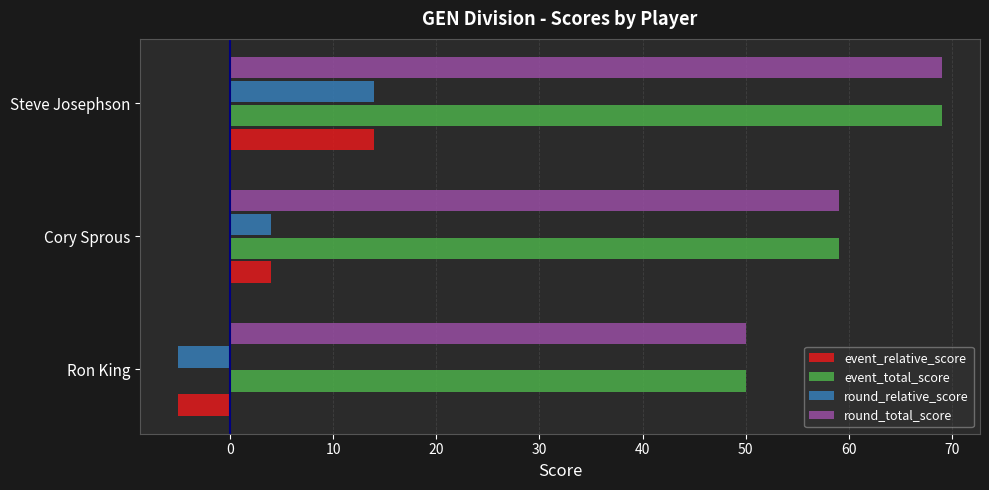

What is the spread (max minus min) of values at Cory Sprous?

55